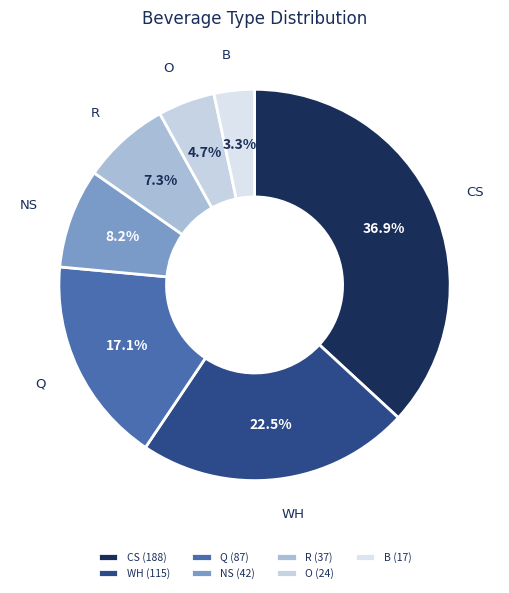

To the nearest percent, what portion does O represent?

5%